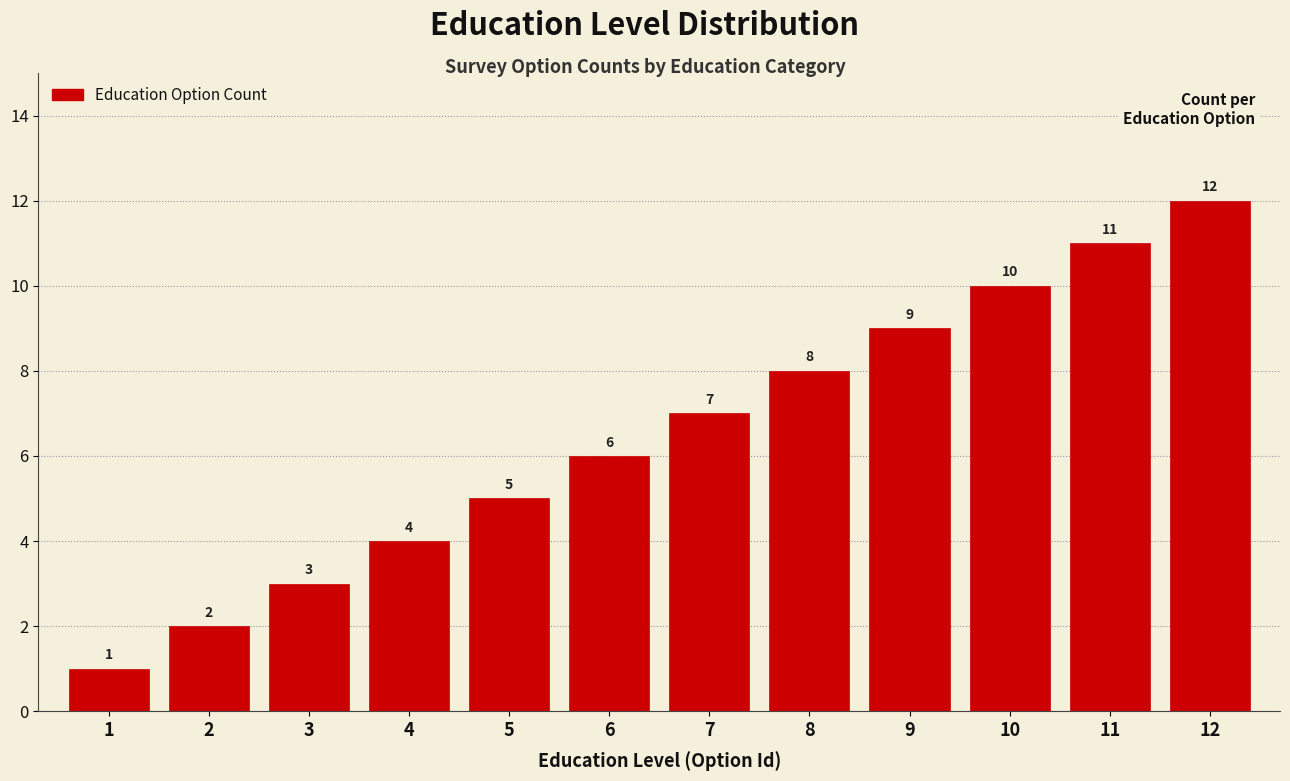

Which category has the highest value across all series?

12